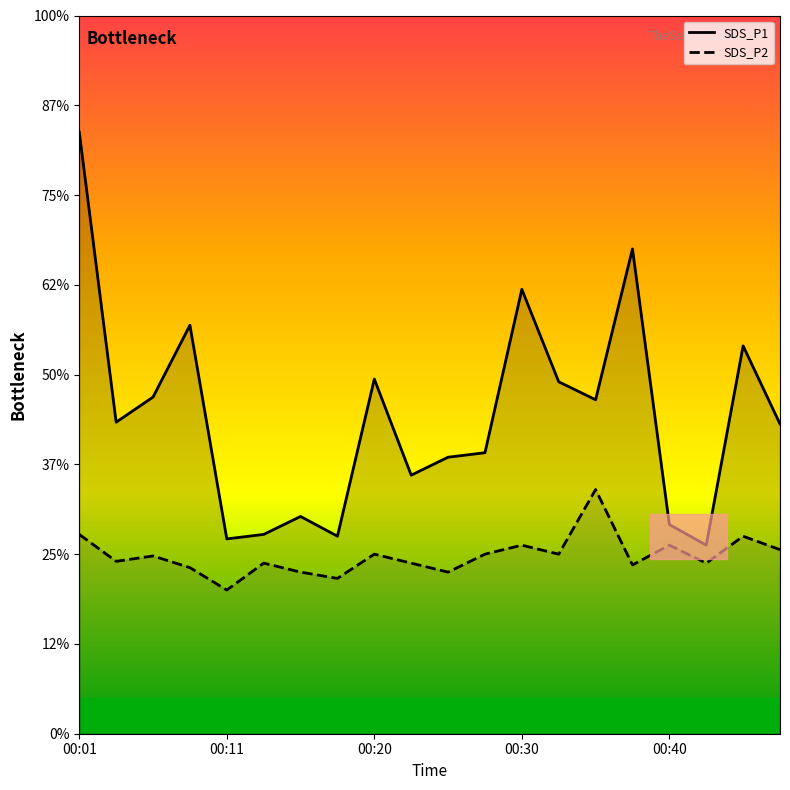

What are all the series names shown in the legend?

SDS_P1, SDS_P2